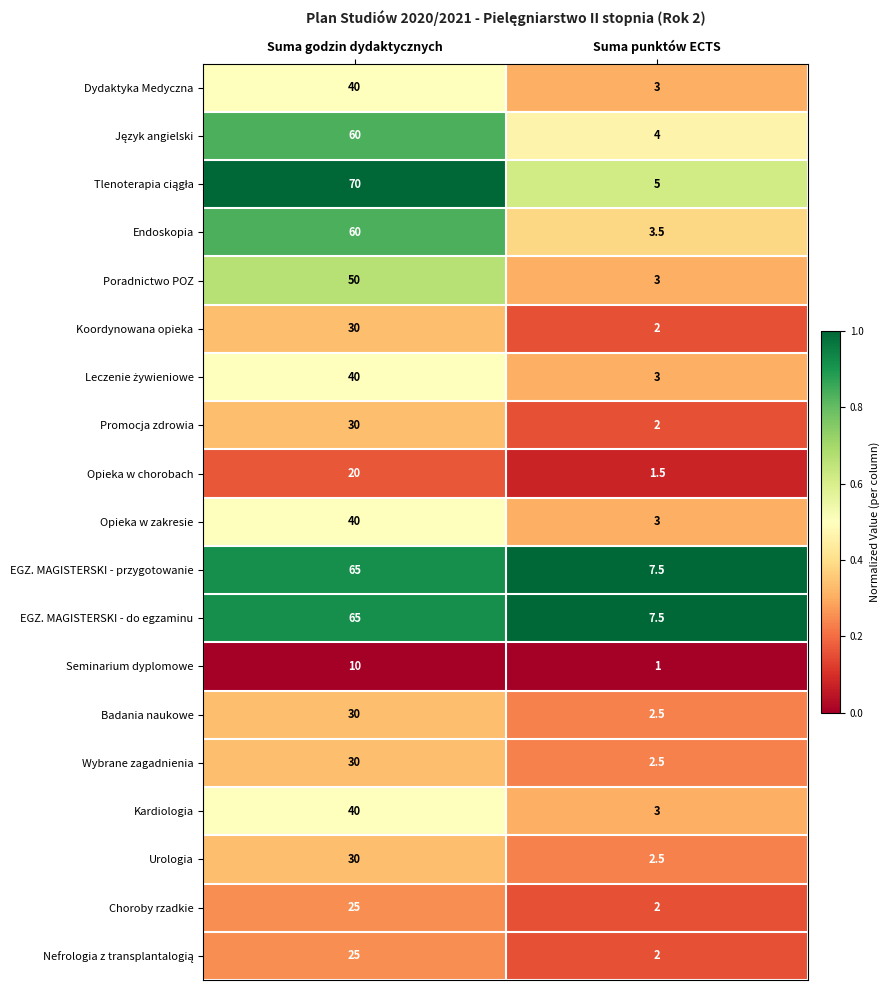

At which category does the chart reach its peak across all series?

Suma godzin dydaktycznych